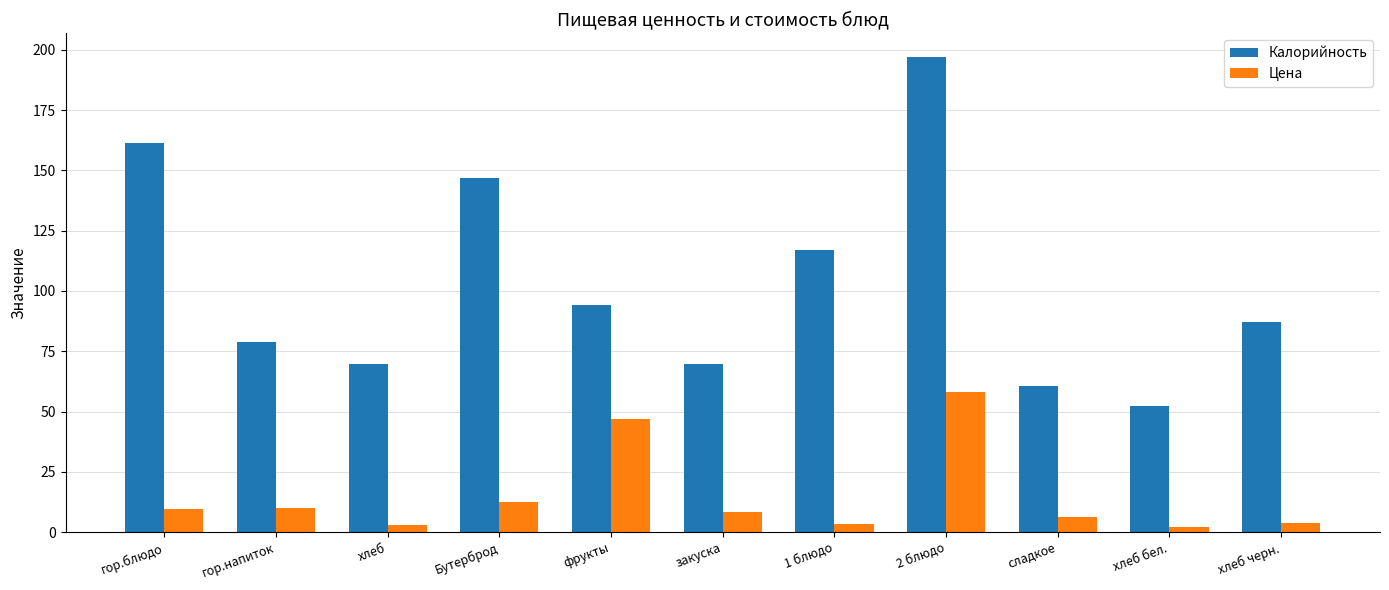

What is the difference between the maximum and minimum values in the Калорийность series?

144.6